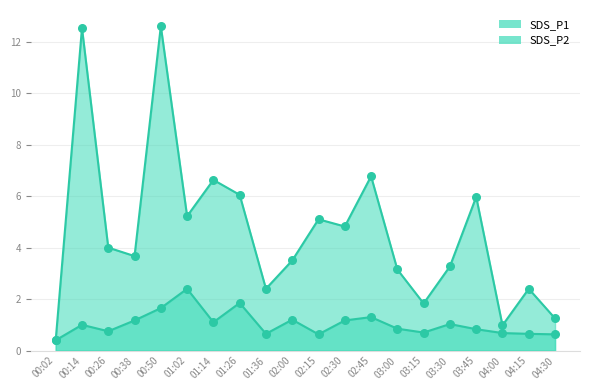

Is the value of SDS_P2 at 01:26 greater than the value of SDS_P1 at 02:00?

No